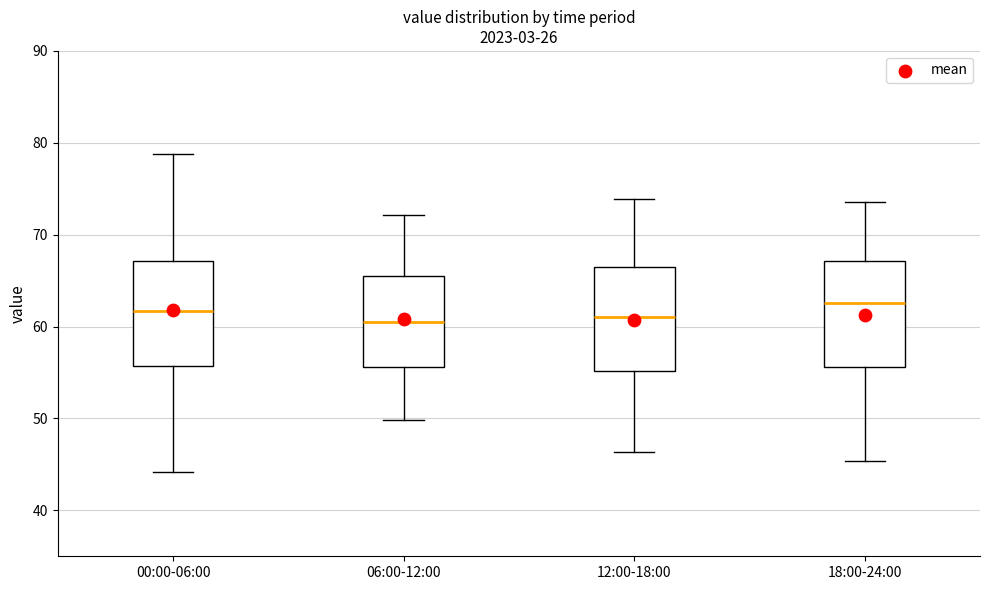

Reading left to right, transcribe this box plot: for each box, give where its median line is, the range the box spans, and where its two whiskers end, as read against the y-axis. The values are not printed on the chart, so give them approximately, as read against the axis.

00:00-06:00: median 62, box 56 to 67, whiskers 44 to 79
06:00-12:00: median 60, box 56 to 66, whiskers 50 to 72
12:00-18:00: median 61, box 55 to 67, whiskers 46 to 74
18:00-24:00: median 63, box 56 to 67, whiskers 45 to 74